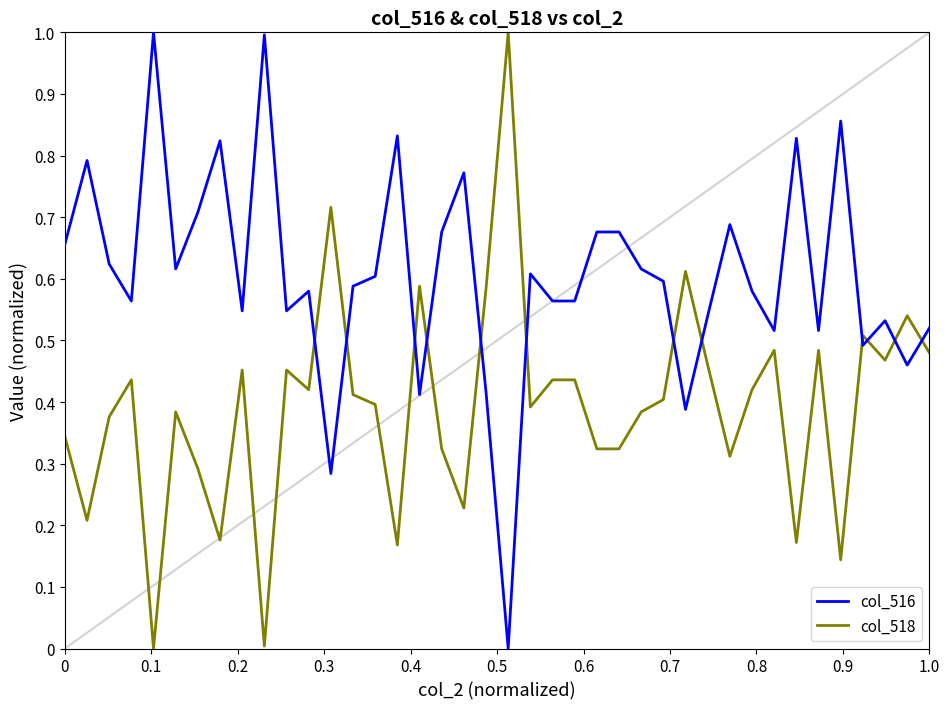

Rank the series by their average value, from lowest to highest.

col_518, col_516